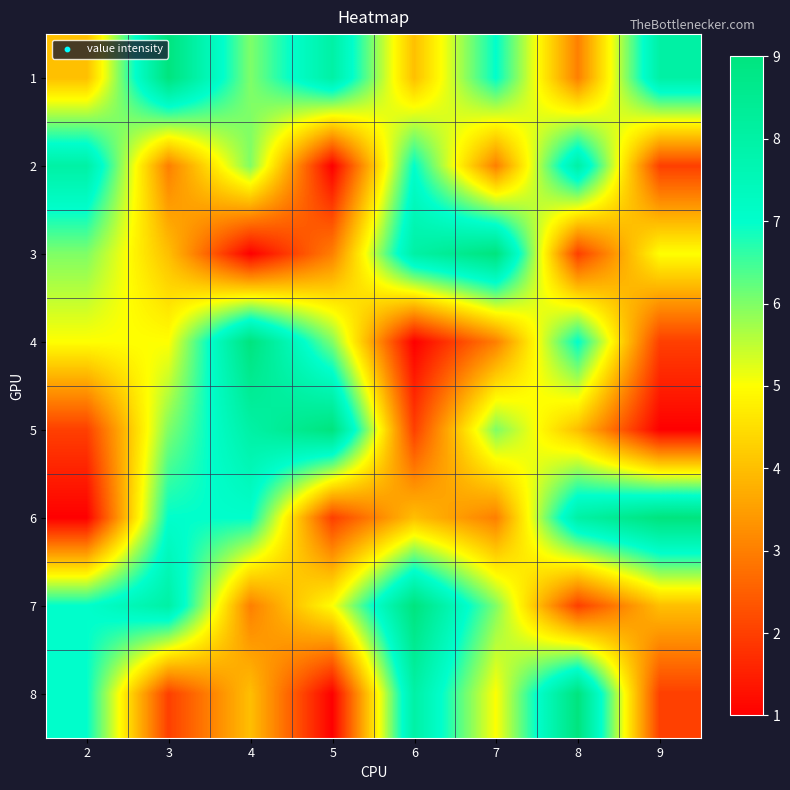

Between 6 and 3, which is larger?

3